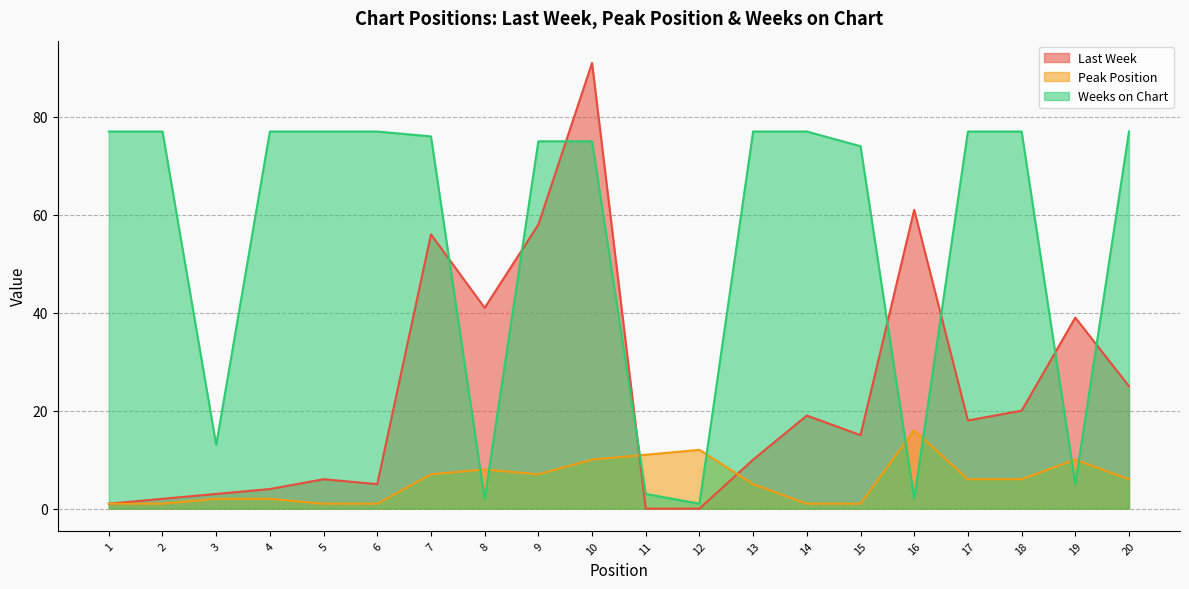

How many values in Last Week are above zero?

18